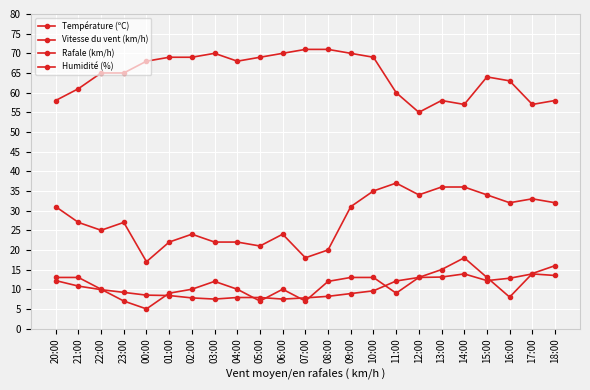

At how many categories does at least one series exceed 18?

23